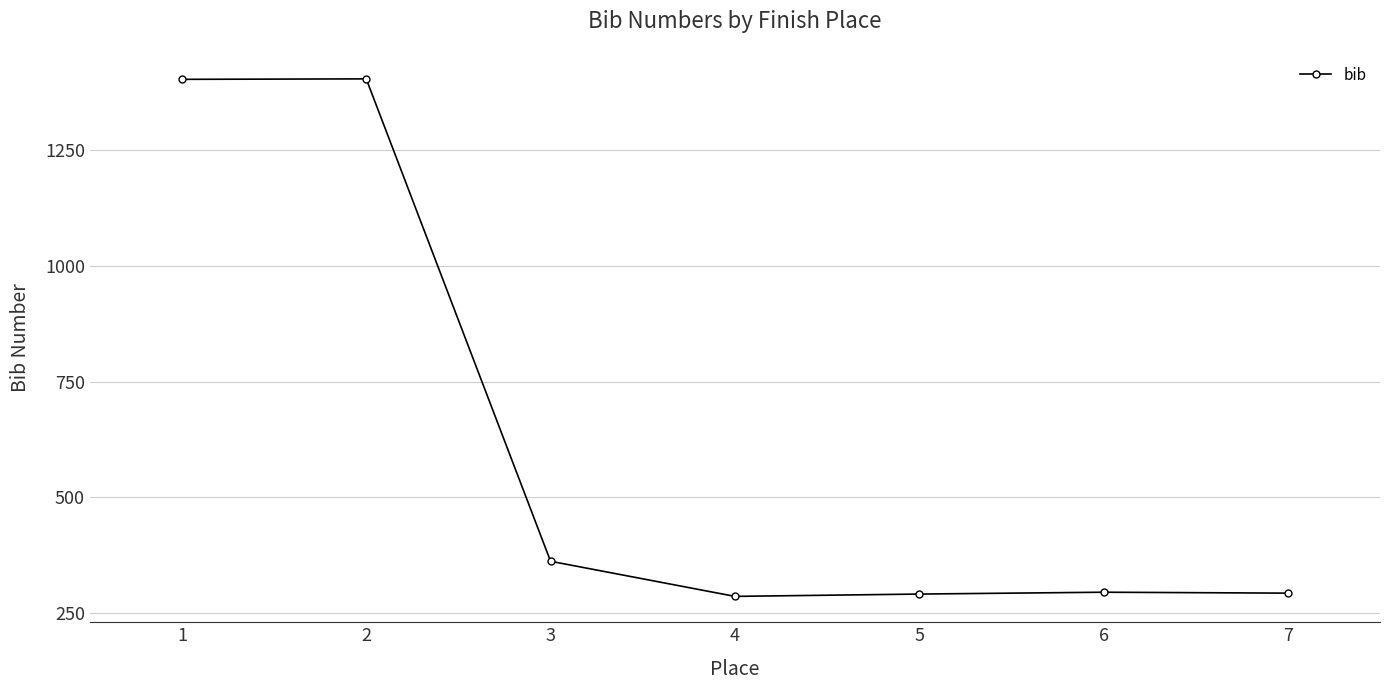

What is the minimum value shown in the chart?

285